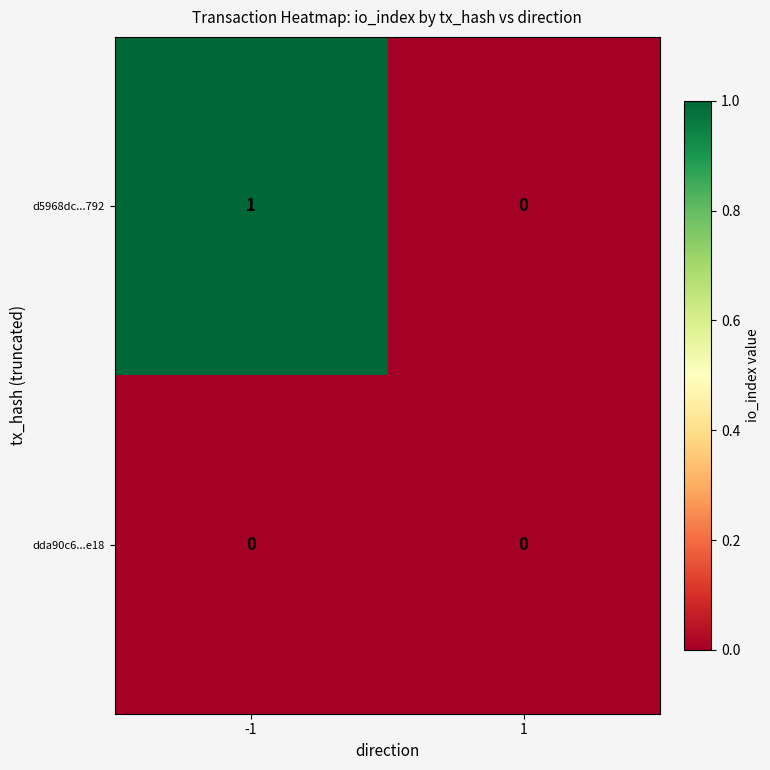

At -1, list the series in order from smallest to largest.

dda90c6...e18, d5968dc...792